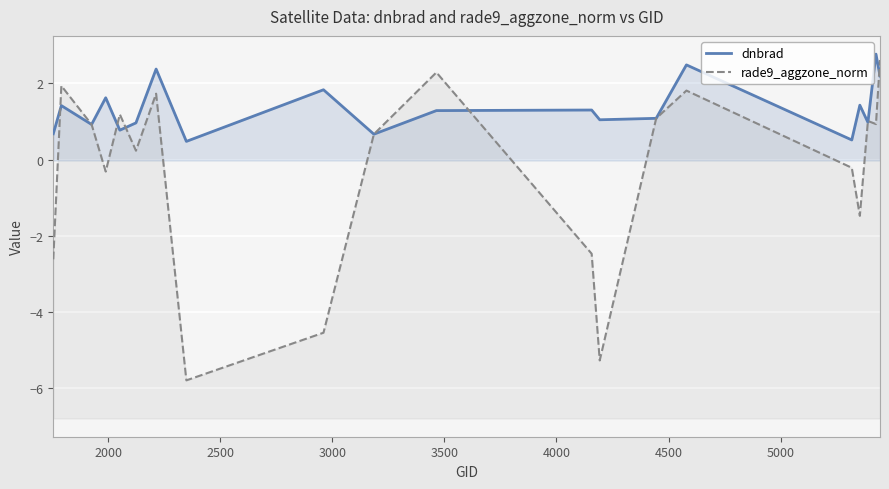

Which series ends up on top after the final intersection of rade9_aggzone_norm and dnbrad?

rade9_aggzone_norm